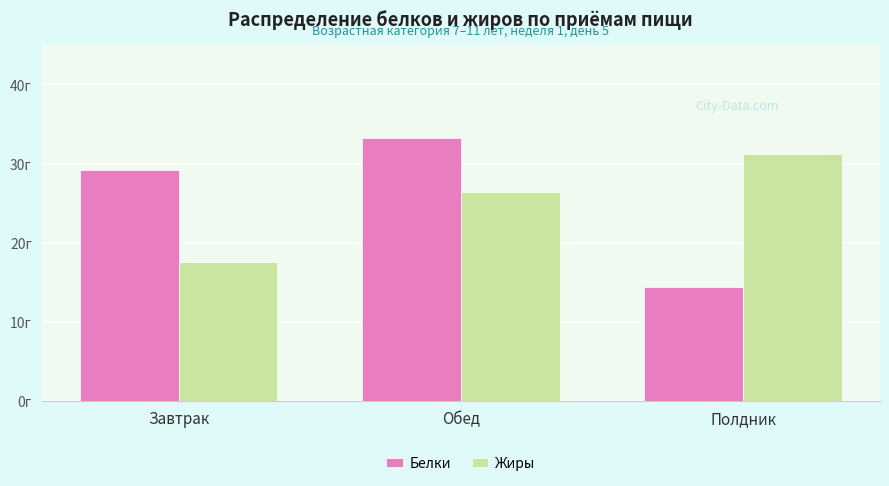

Between Обед and Завтрак, which is larger?

Обед